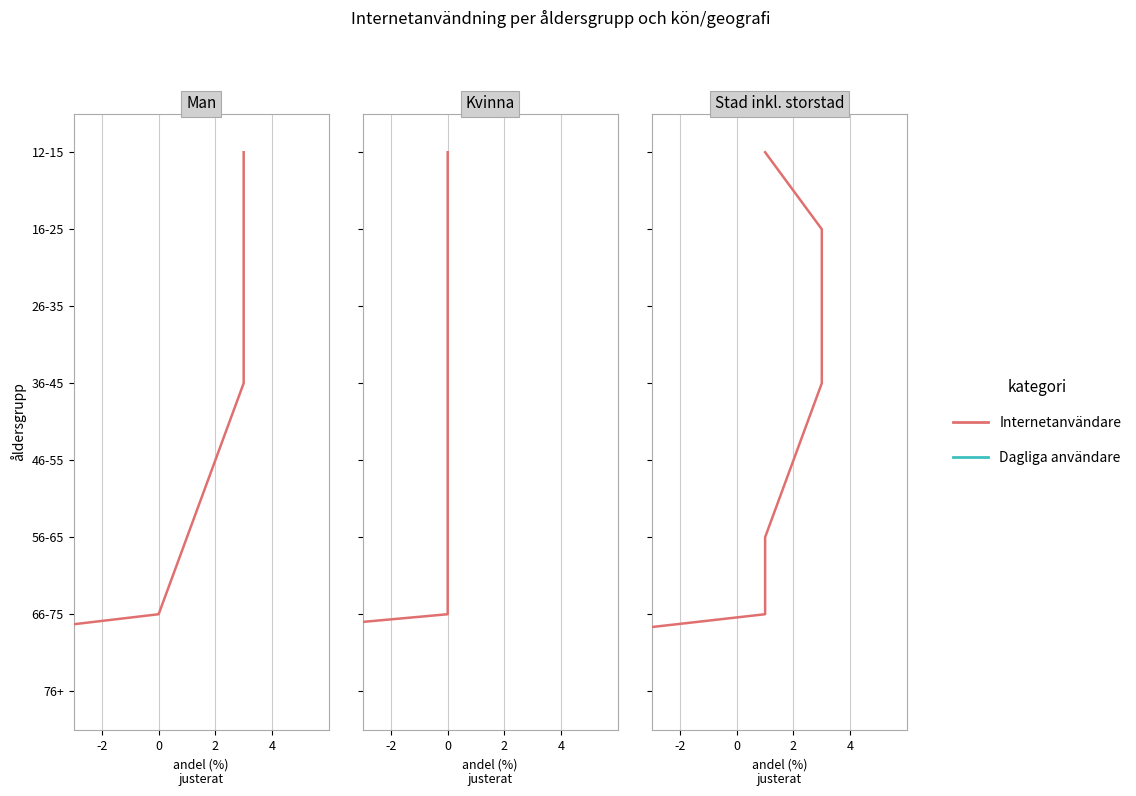

How many lines are shown in the chart?

2